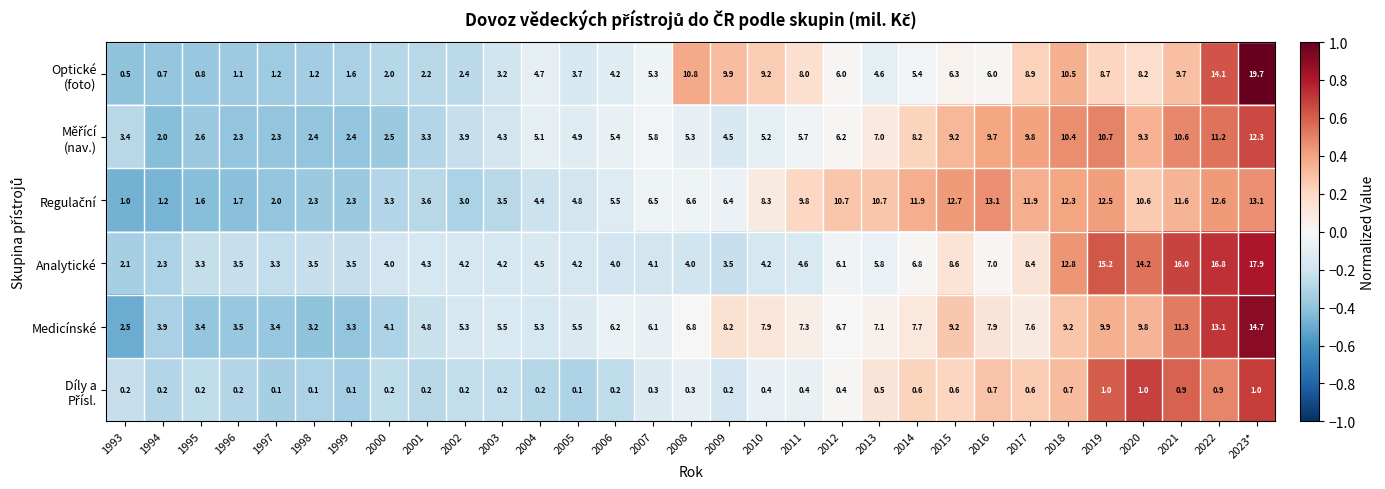

What is the difference between the highest and lowest values at 1999?

3.4